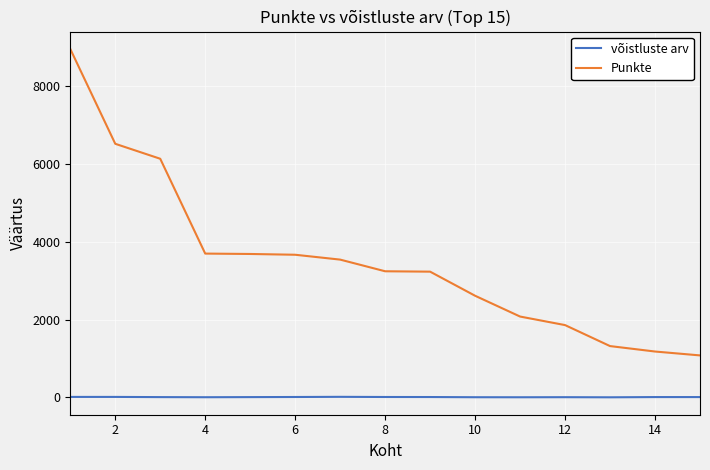

List the series in order of their overall mean, highest first.

Punkte, võistluste arv